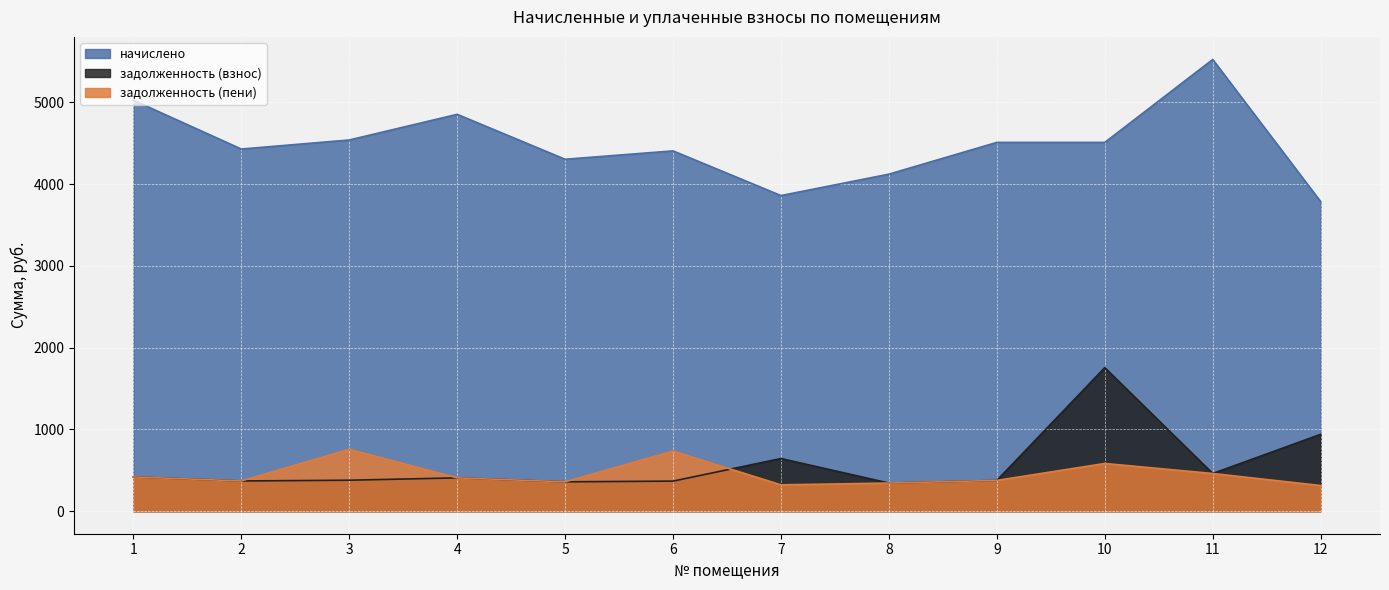

How many lines are shown in the chart?

3